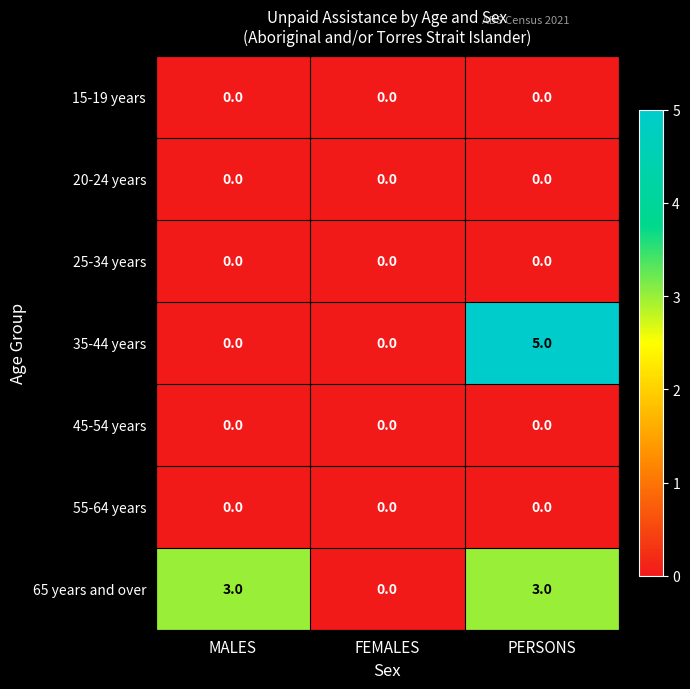

What is the total value across all series at PERSONS?

8